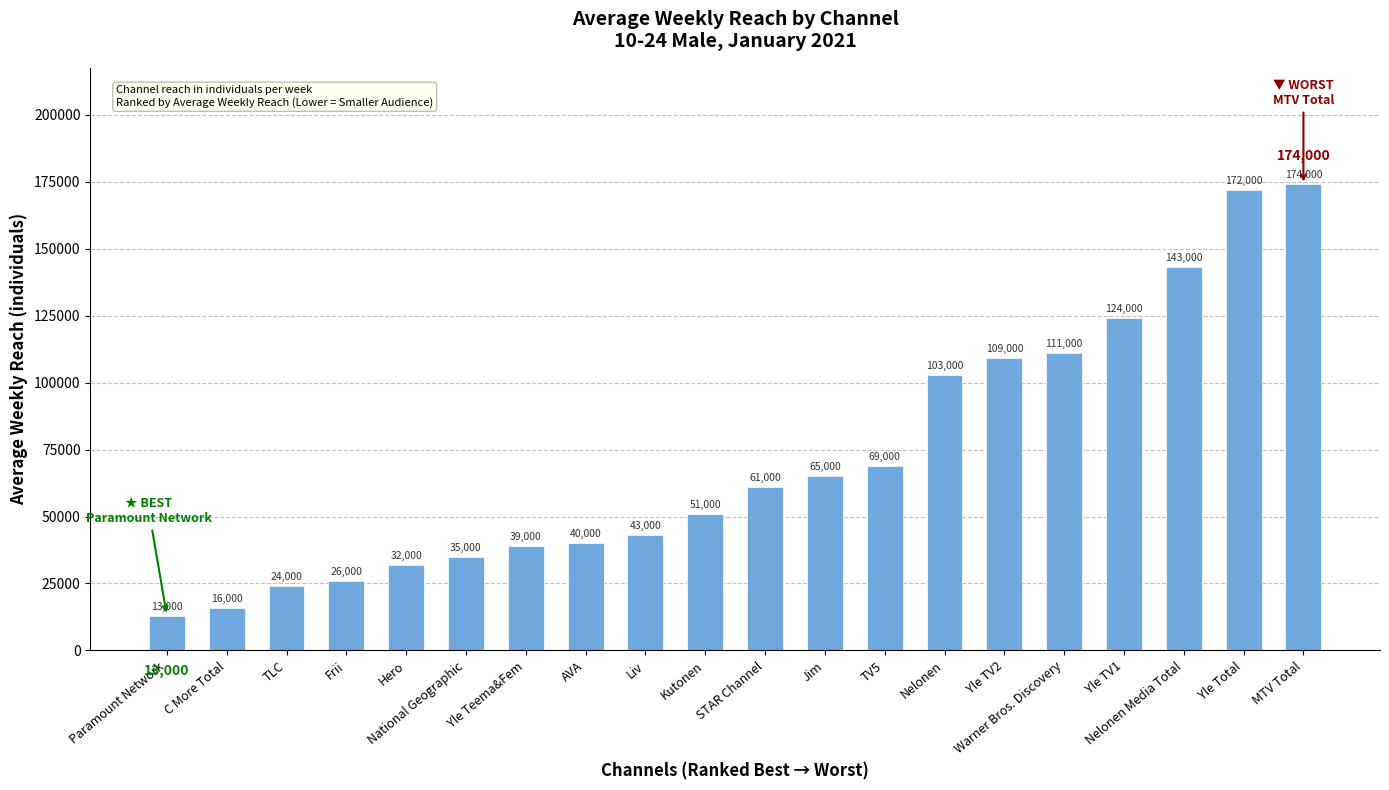

Reading right to left, extract all data points from this chart.

MTV Total=174000	Yle Total=172000	Nelonen Media Total=143000	Yle TV1=124000	Warner Bros. Discovery=111000	Yle TV2=109000	Nelonen=103000	TV5=69000	Jim=65000	STAR Channel=61000	Kutonen=51000	Liv=43000	AVA=40000	Yle Teema&Fem=39000	National Geographic=35000	Hero=32000	Frii=26000	TLC=24000	C More Total=16000	Paramount Network=13000